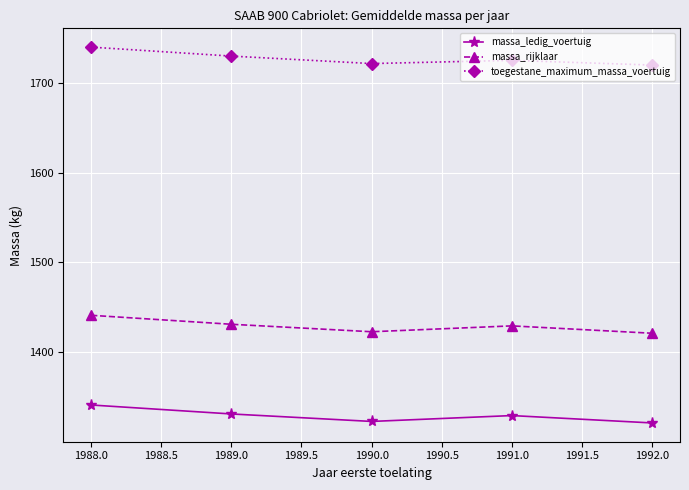

Does the chart display data point markers on the line(s)?

Yes